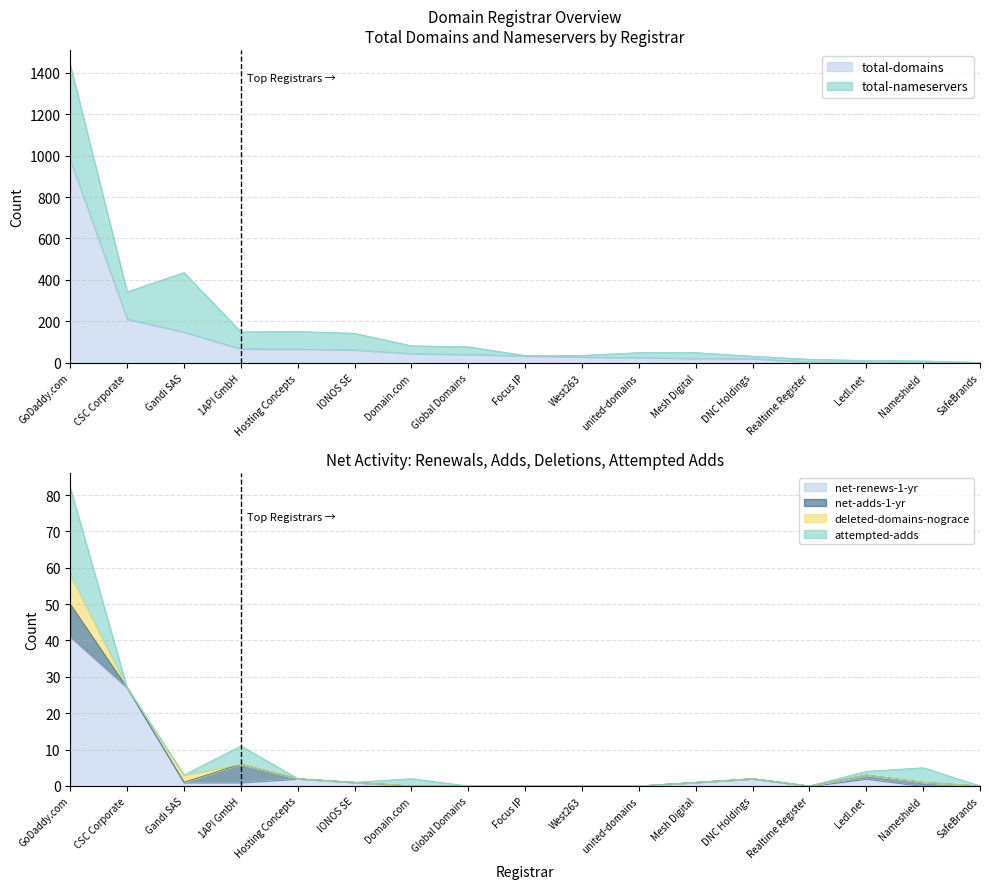

Count the number of data series in this chart.

6